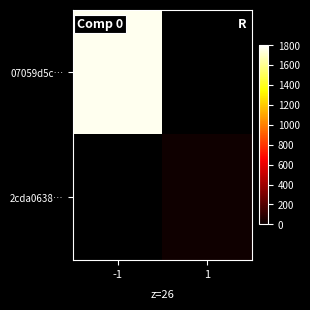

At which category does the chart reach its peak across all series?

-1